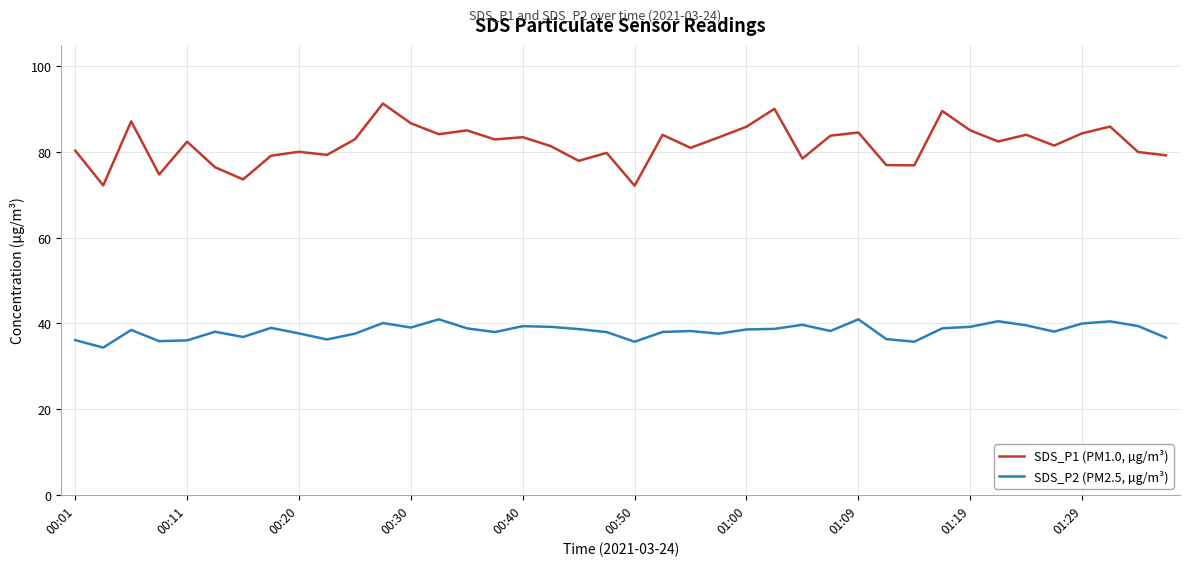

Which series has the largest total across all categories?

SDS_P1 (PM1.0, µg/m³)